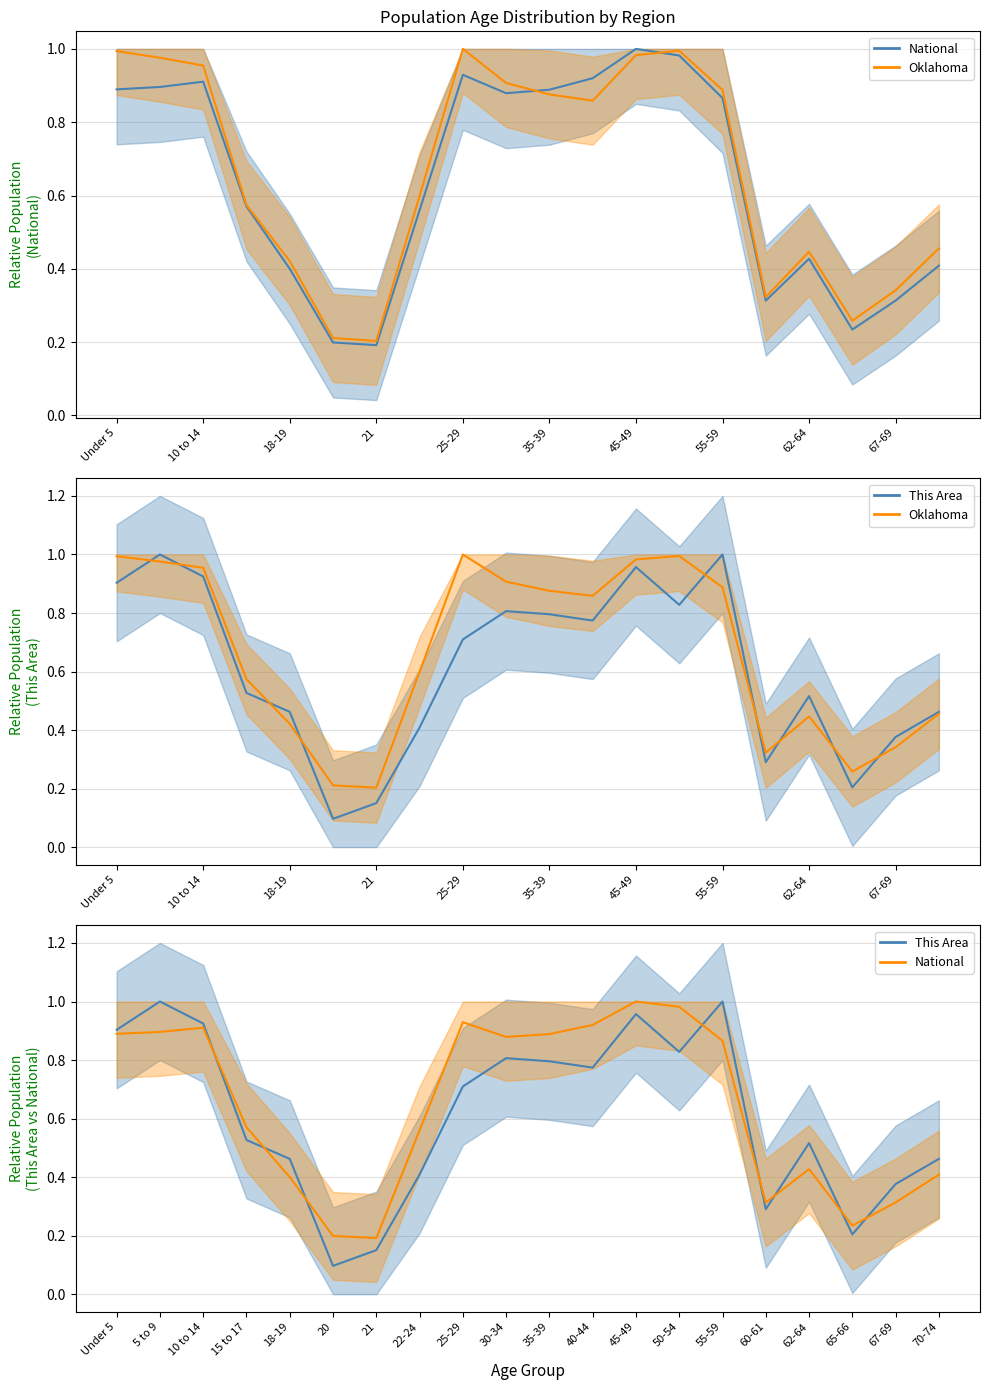

Reading left to right, extract all data points from this chart.

This Area: 0.9	1.0	0.9	0.5	0.5	0.1	0.2	0.4	0.7	0.8	0.8	0.8	1.0	0.8	1.0	0.3	0.5	0.2	0.4	0.5
Oklahoma: 1.0	1.0	1.0	0.6	0.4	0.2	0.2	0.6	1.0	0.9	0.9	0.9	1.0	1.0	0.9	0.3	0.4	0.3	0.3	0.5
National: 0.9	0.9	0.9	0.6	0.4	0.2	0.2	0.6	0.9	0.9	0.9	0.9	1.0	1.0	0.9	0.3	0.4	0.2	0.3	0.4